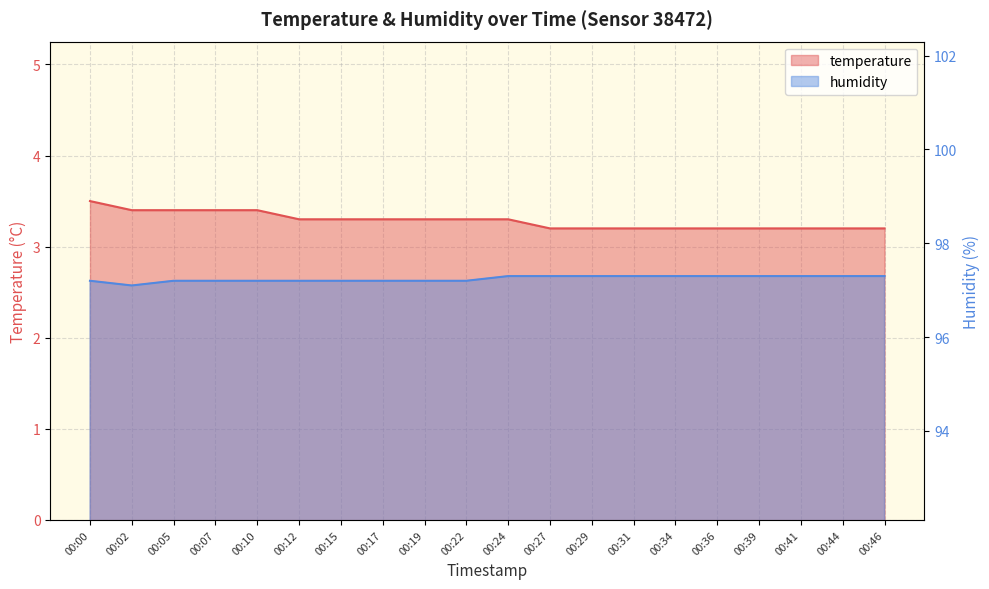

Between 00:24 and 00:44, which is larger?

00:24